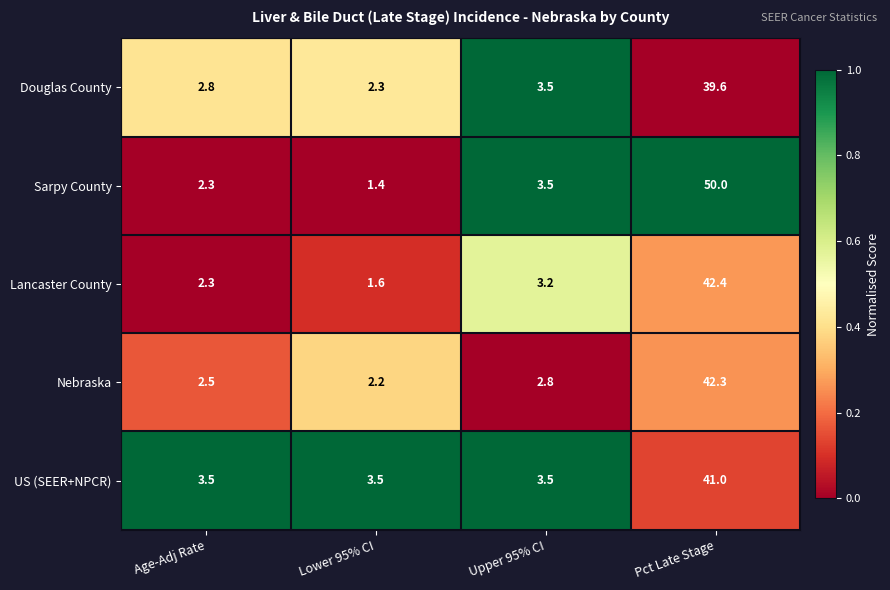

Which category has the lowest value in the Douglas County series?

Lower 95% CI